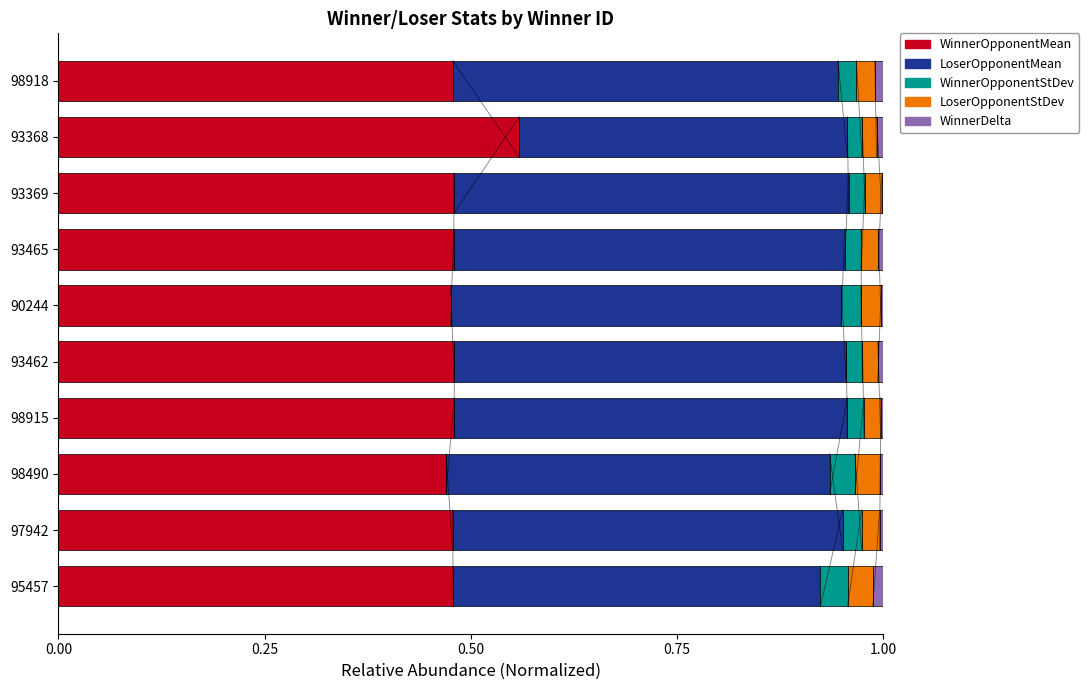

Count the number of categories in the chart.

10